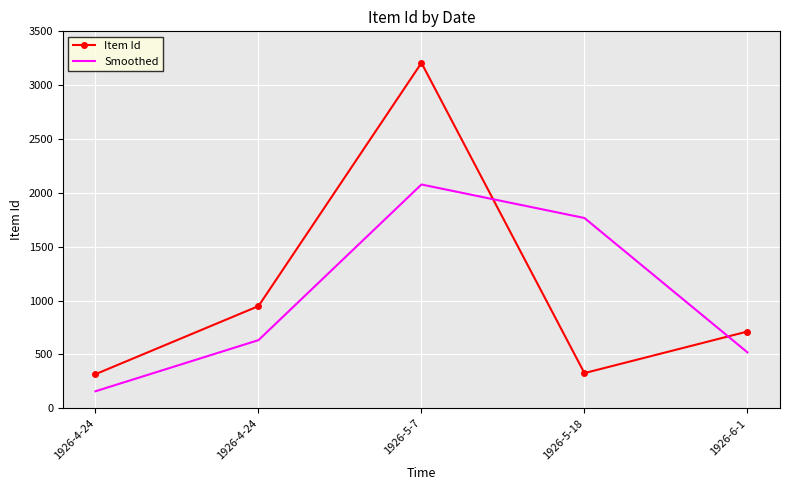

What is the greatest value displayed?

3207.0